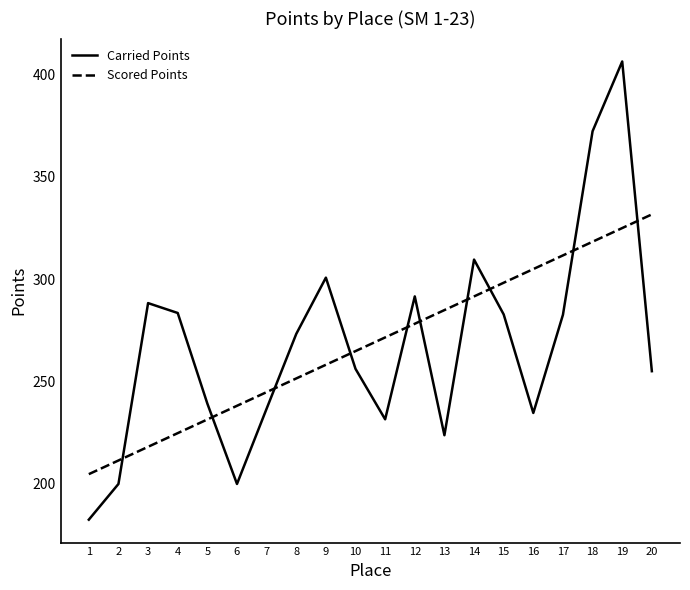

Does the chart have visible grid lines?

No